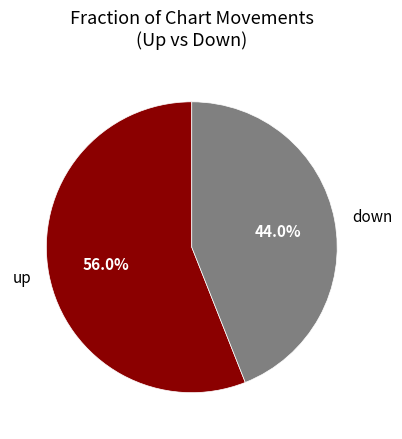

What percentage is the down slice, to the nearest percent?

44%